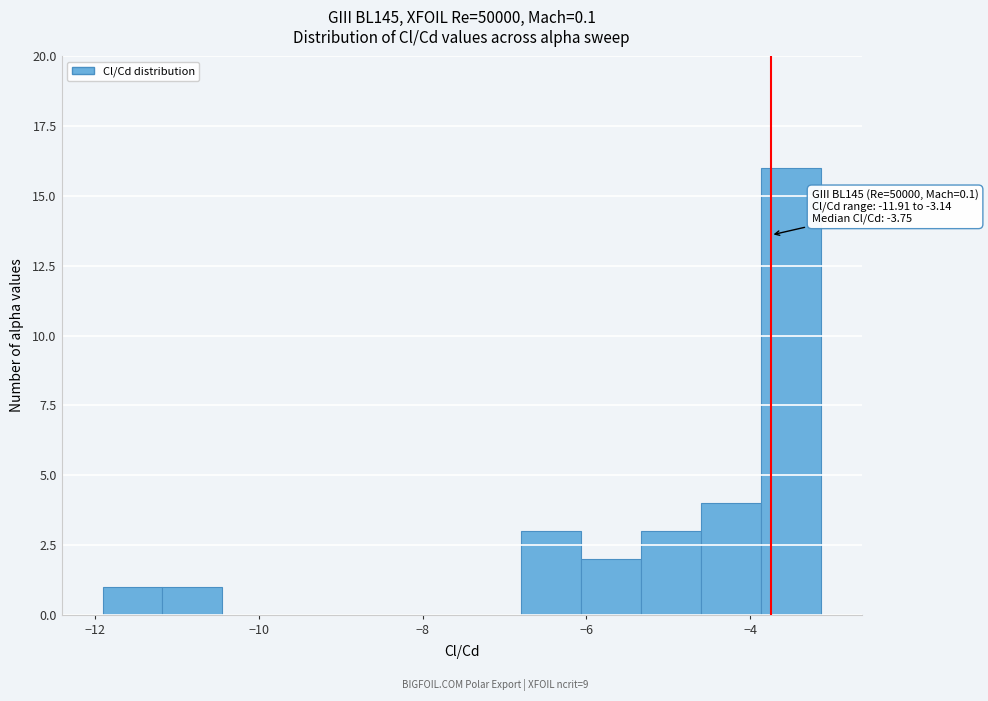

Read against the x-axis, roughly where is the centre of the tallest bar?

-3.6